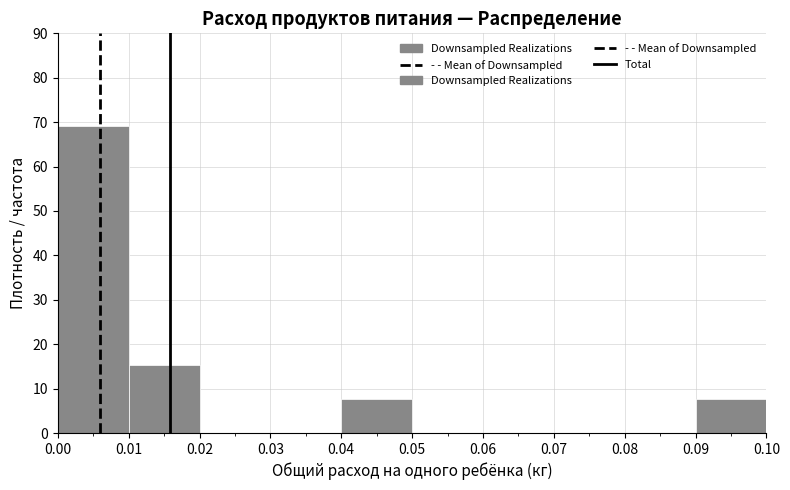

What is the height of the bar covering 0.01 to 0.02 on the x-axis? The values are not printed on the chart, so give them approximately, as read against the axis.

15